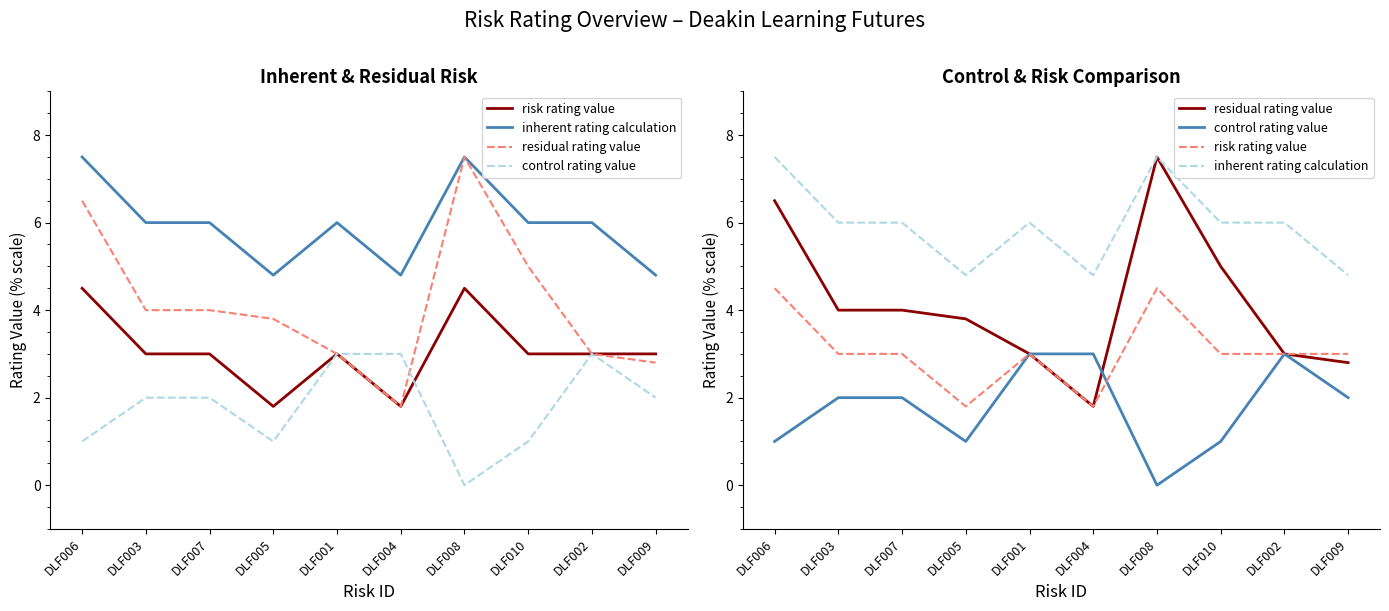

At which label is inherent rating calculation closest to 6?

DLF003